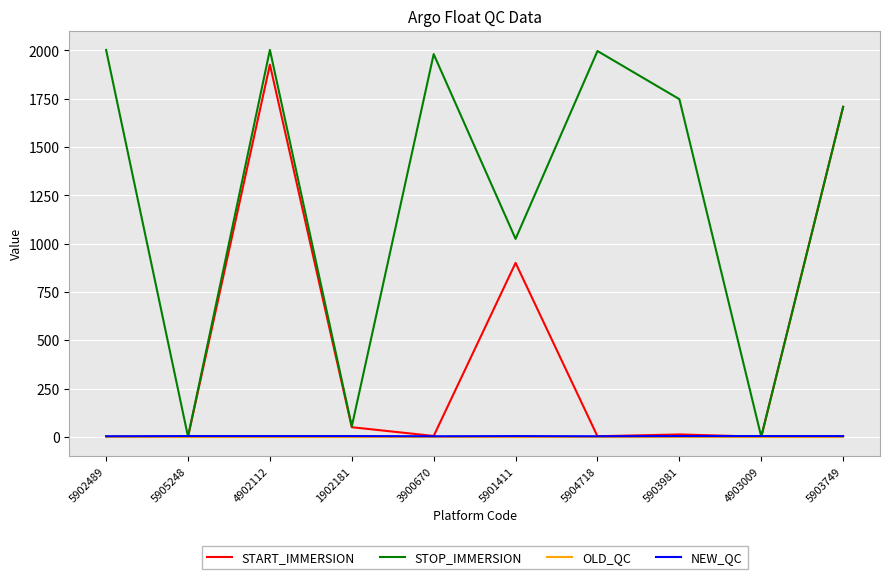

What is the maximum value shown in the chart?

2002.2